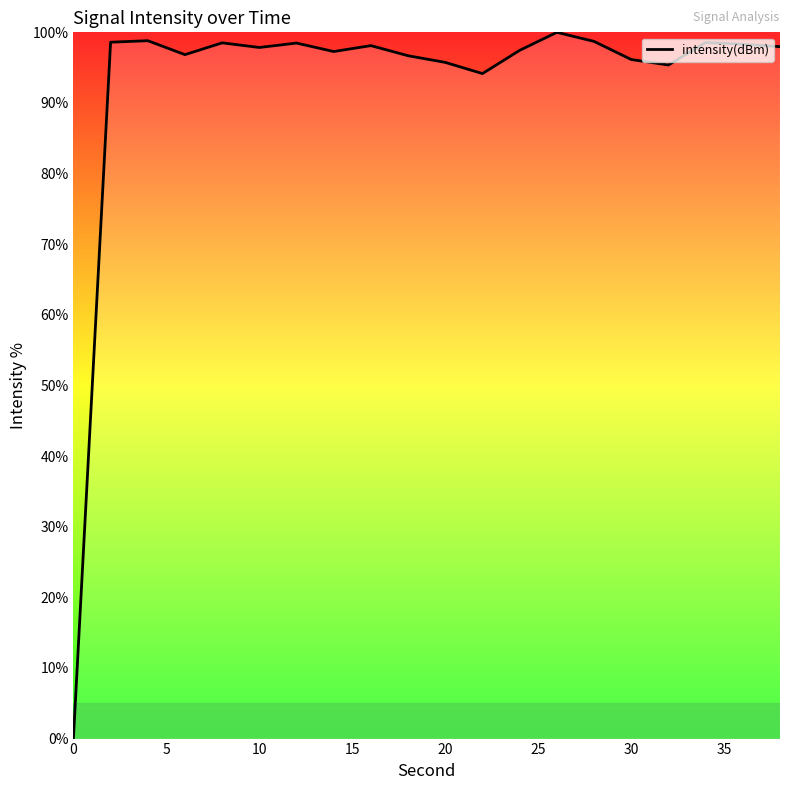

What is the difference between the maximum and minimum values?

100.0